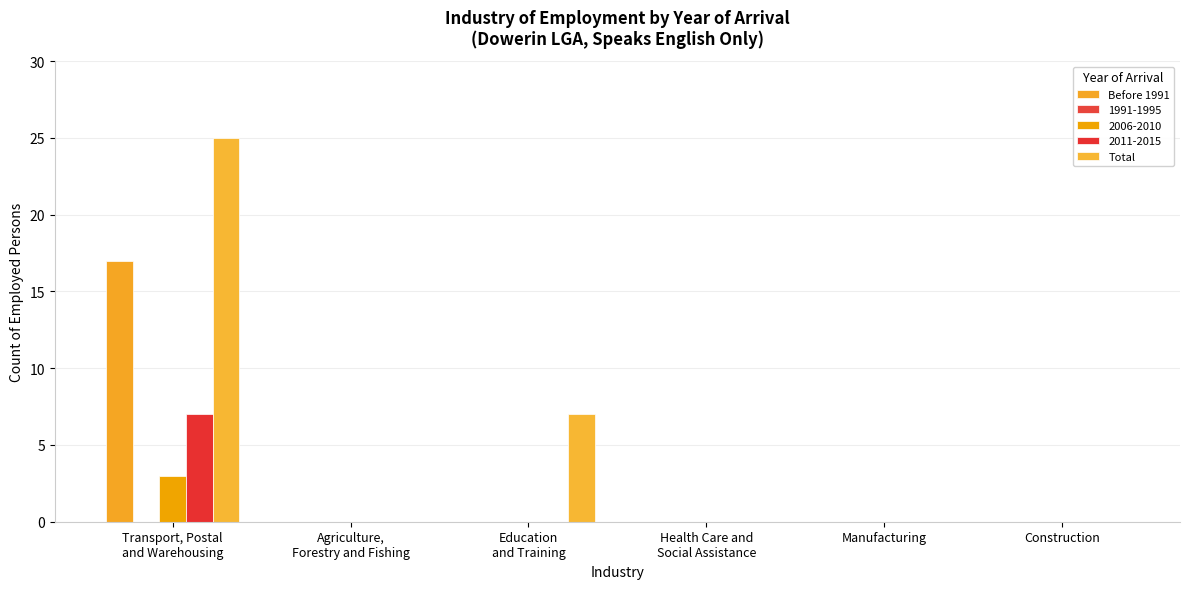

Where is Total nearest to the value 12?

Education
and Training